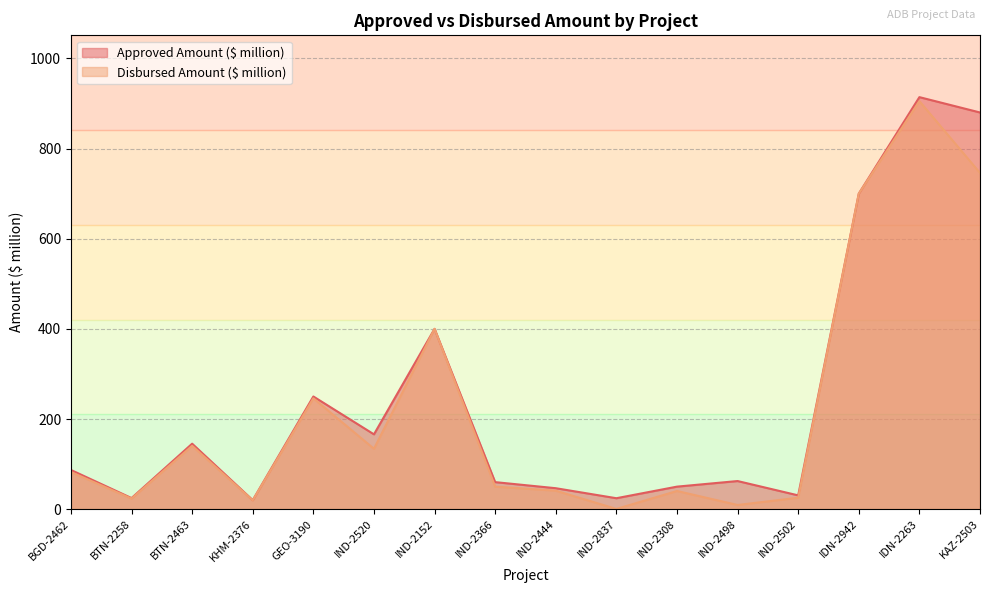

What is the lowest value of the Approved Amount ($ million) series?

20.0